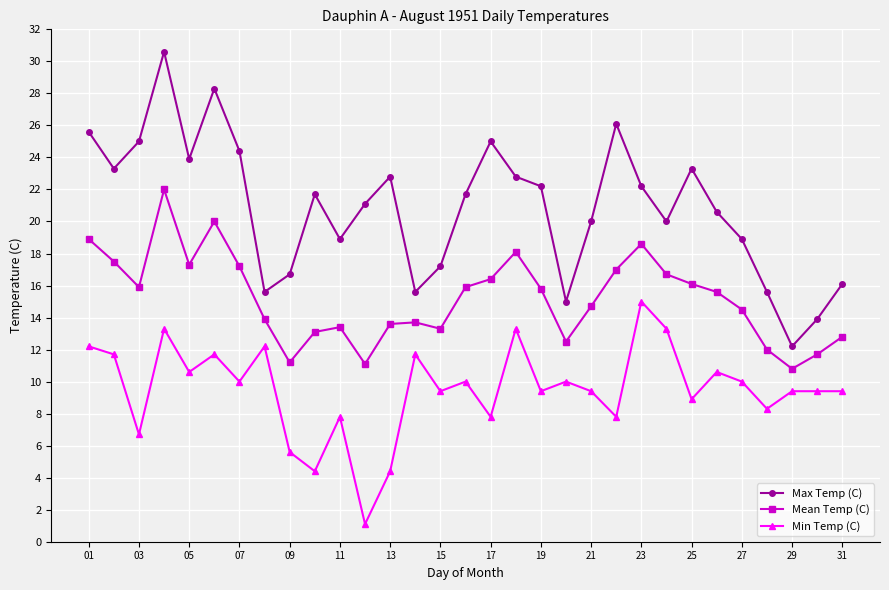

List the series in order of their overall mean, lowest first.

Min Temp (C), Mean Temp (C), Max Temp (C)